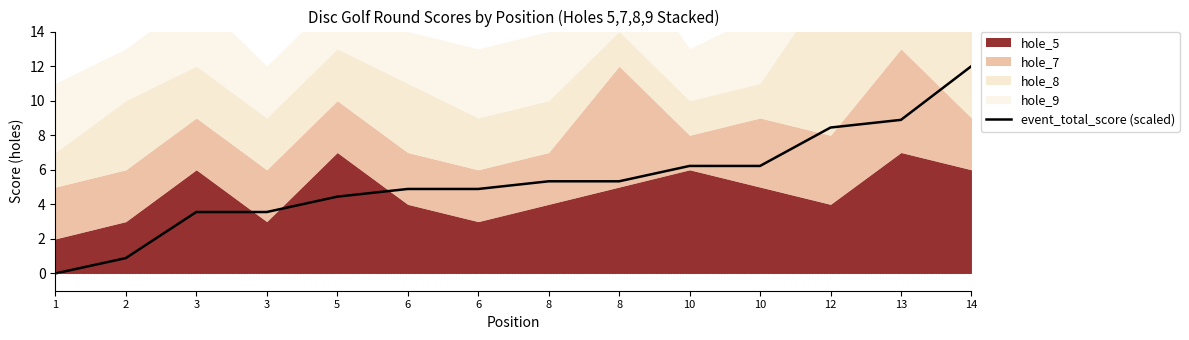

Reading left to right, transcribe all the data shown in this chart.

1=0.0	2=0.9	3=3.6	3=3.6	5=4.4	6=4.9	6=4.9	8=5.3	8=5.3	10=6.2	10=6.2	12=8.4	13=8.9	14=12.0